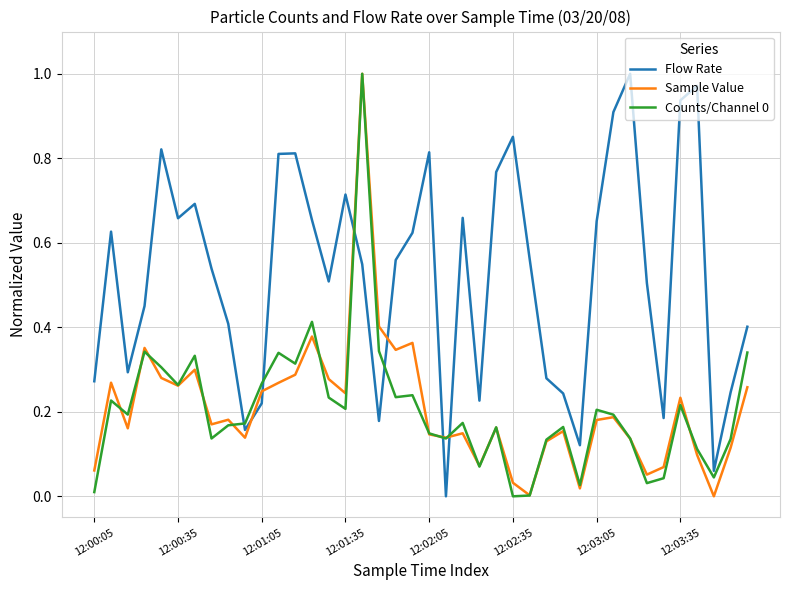

At how many categories does at least one series exceed 0?

40